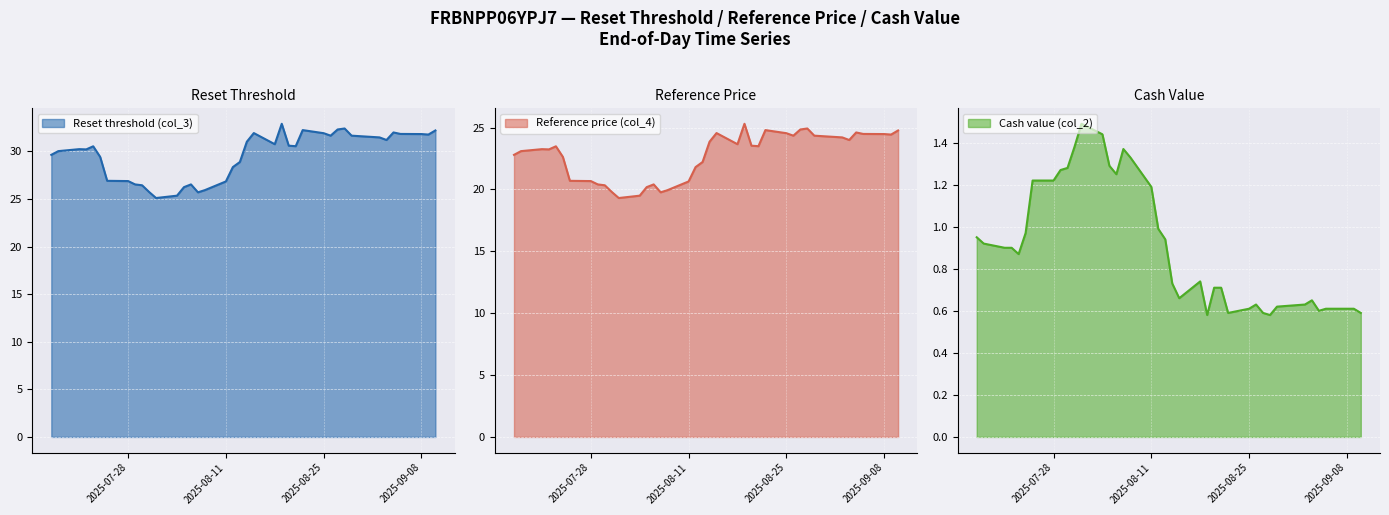

What is the greatest value displayed?

32.9